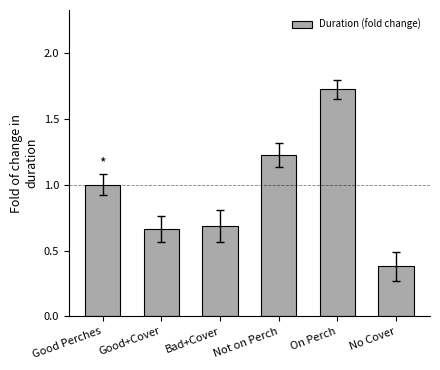

What is the smallest value displayed?

0.4